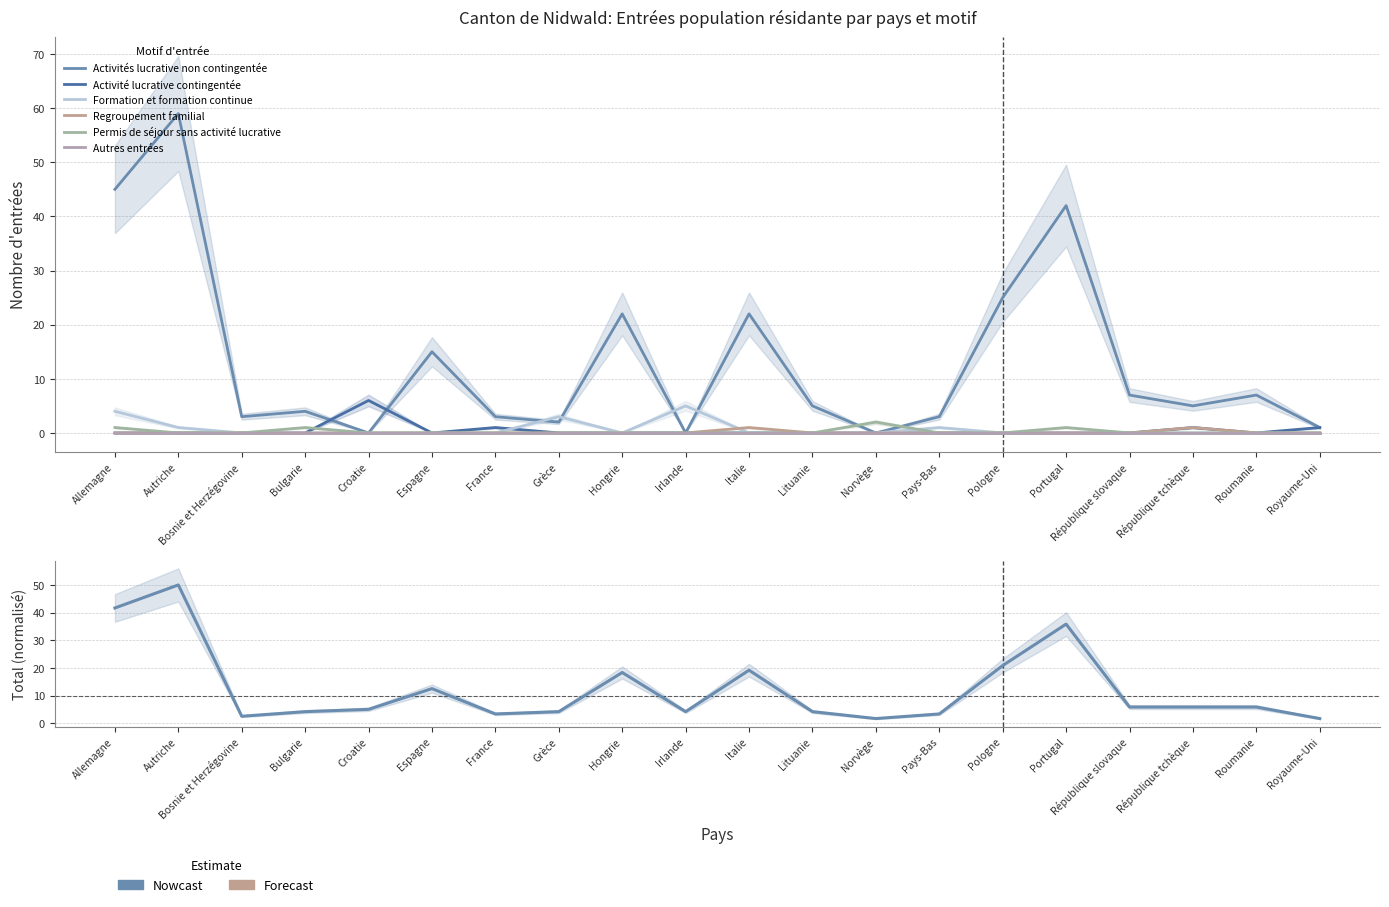

What is the sum of all Permis de séjour sans activité lucrative values?

5